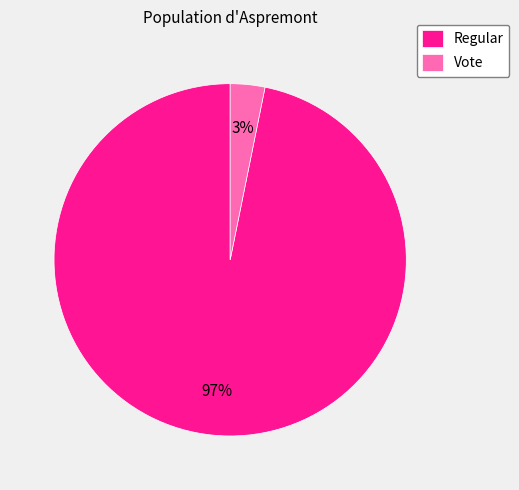

Which has a higher value, Regular or Vote?

Regular